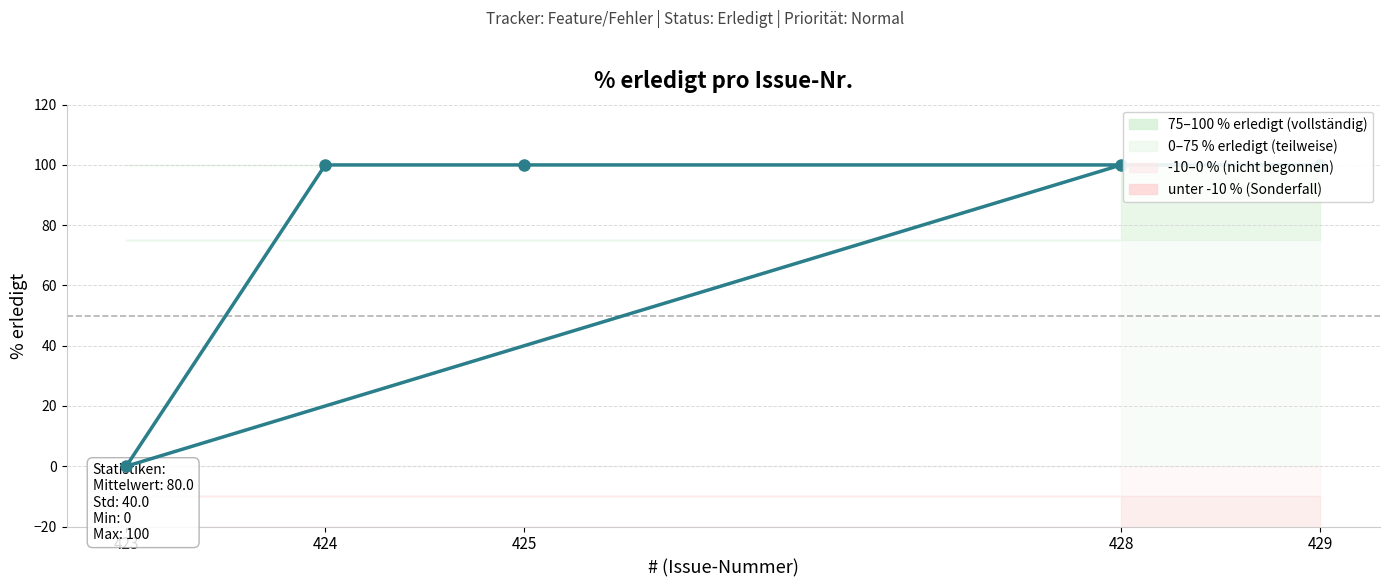

Which has a higher value, 425 or 428?

425